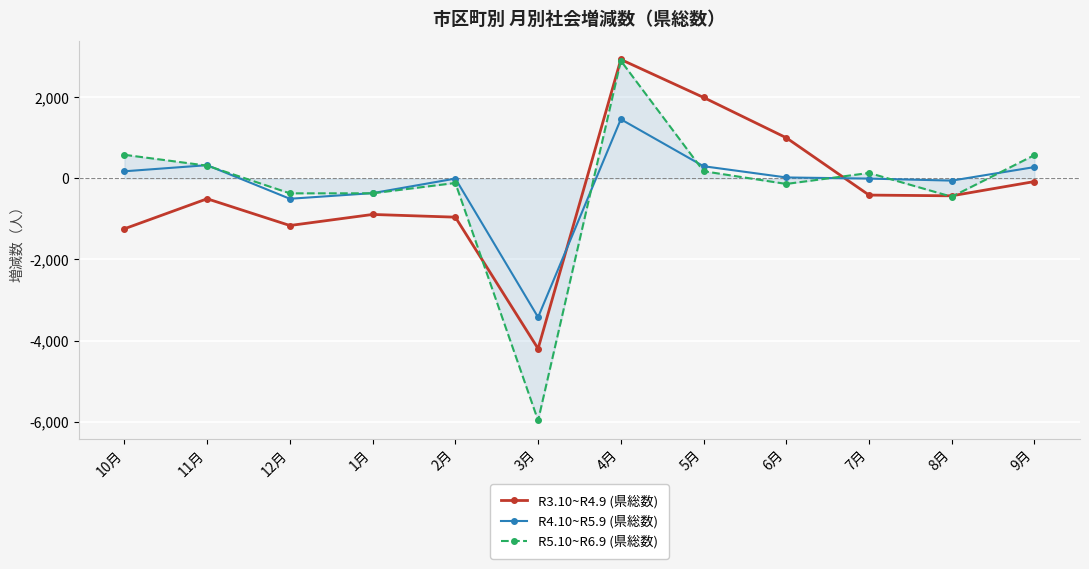

Which label corresponds to the smallest value in the chart?

3月